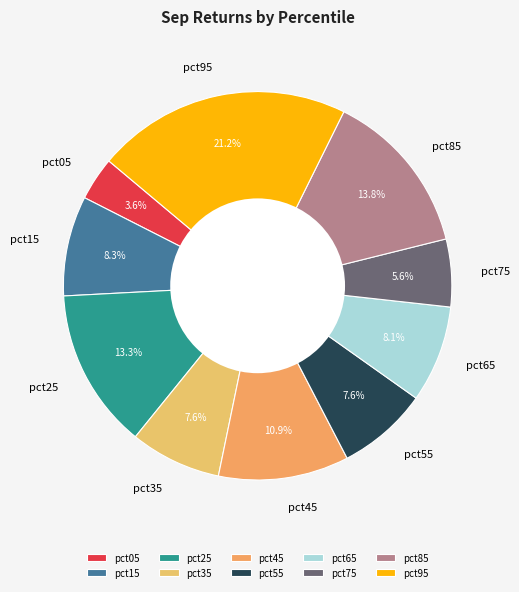

To the nearest percent, what is the difference between the pct35 and pct15 slice percentages?

1%